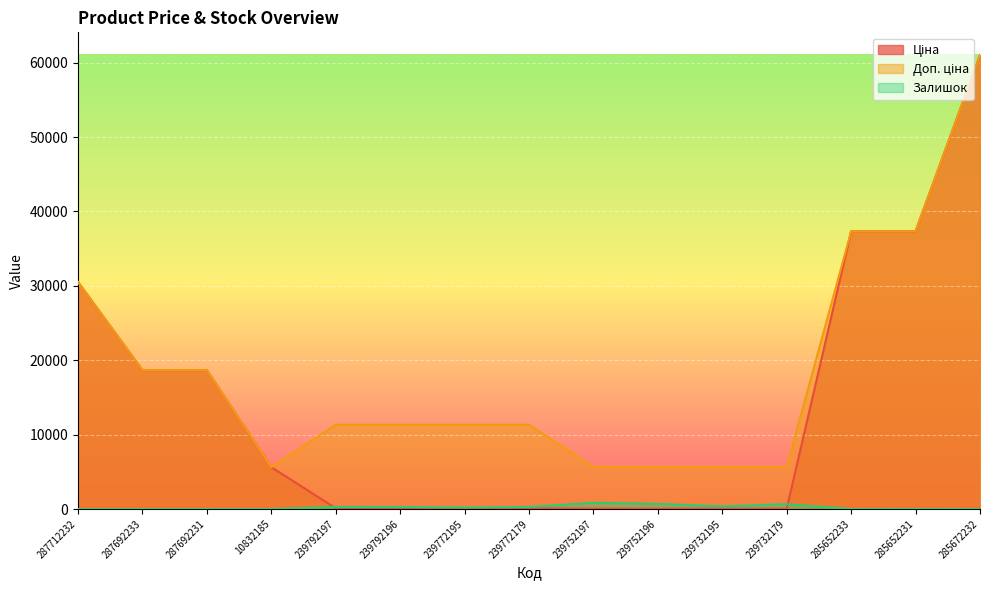

Is the value of Доп. ціна at 287692231 greater than the value of Залишок at 285652231?

Yes